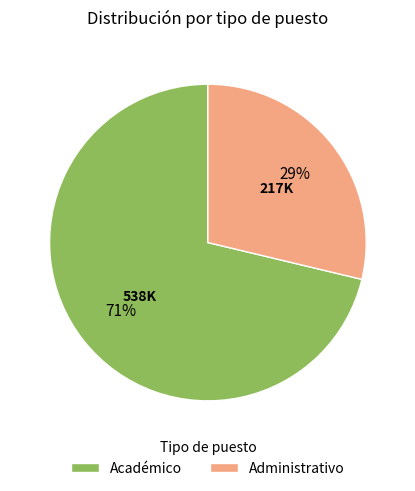

Combined, do Académico and Administrativo account for over 50%?

Yes